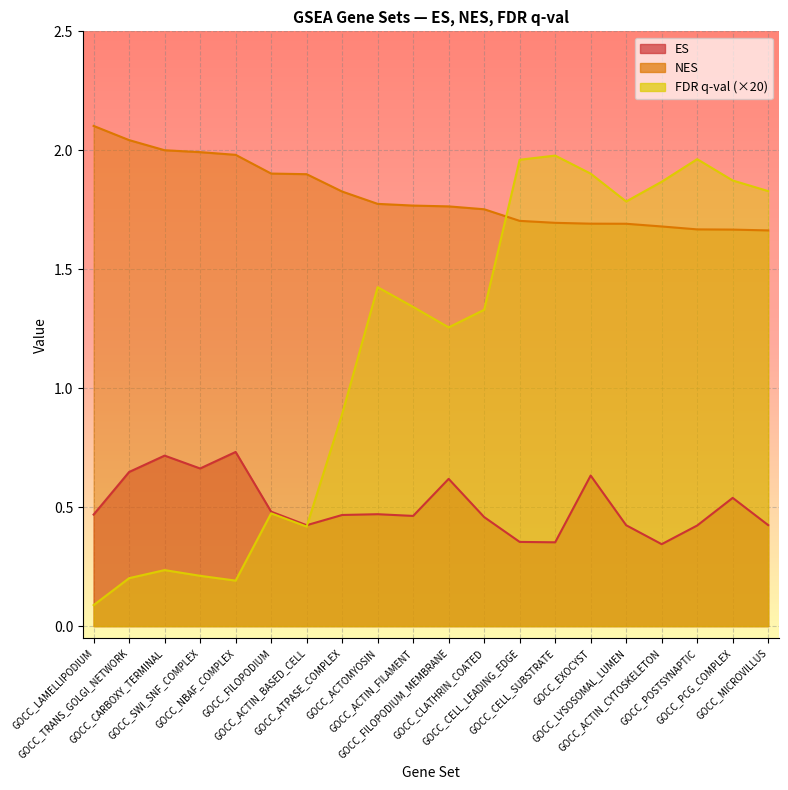

Rank the series by their average value, from lowest to highest.

ES, FDR q-val, NES